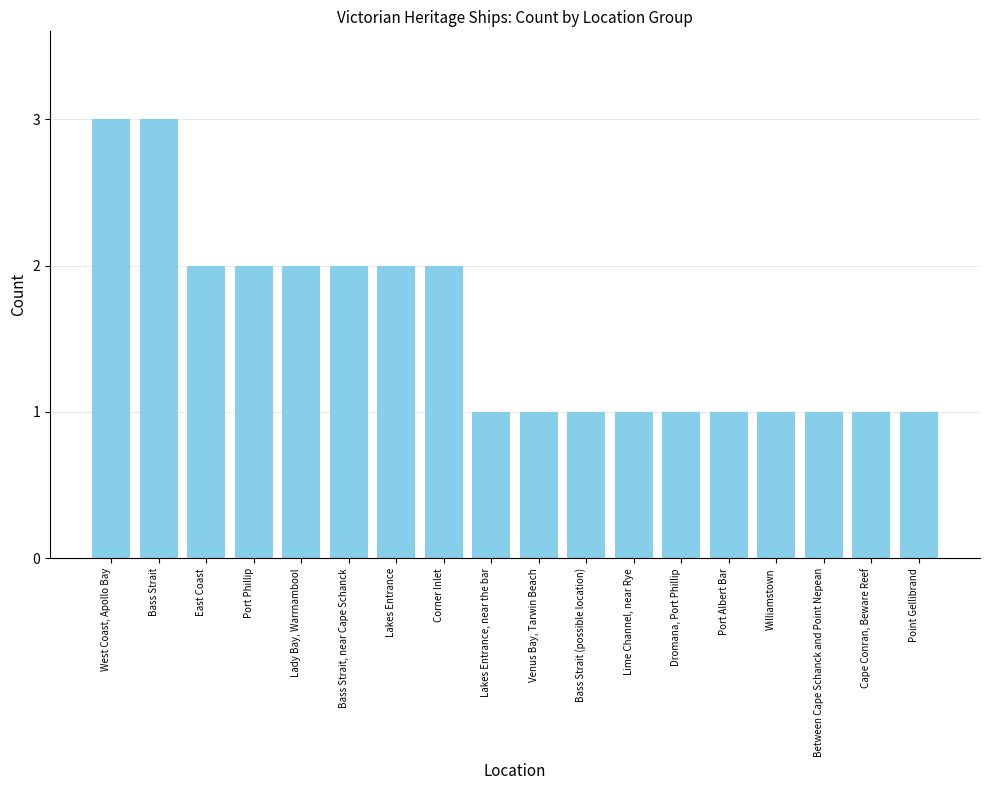

Count the number of categories in the chart.

18